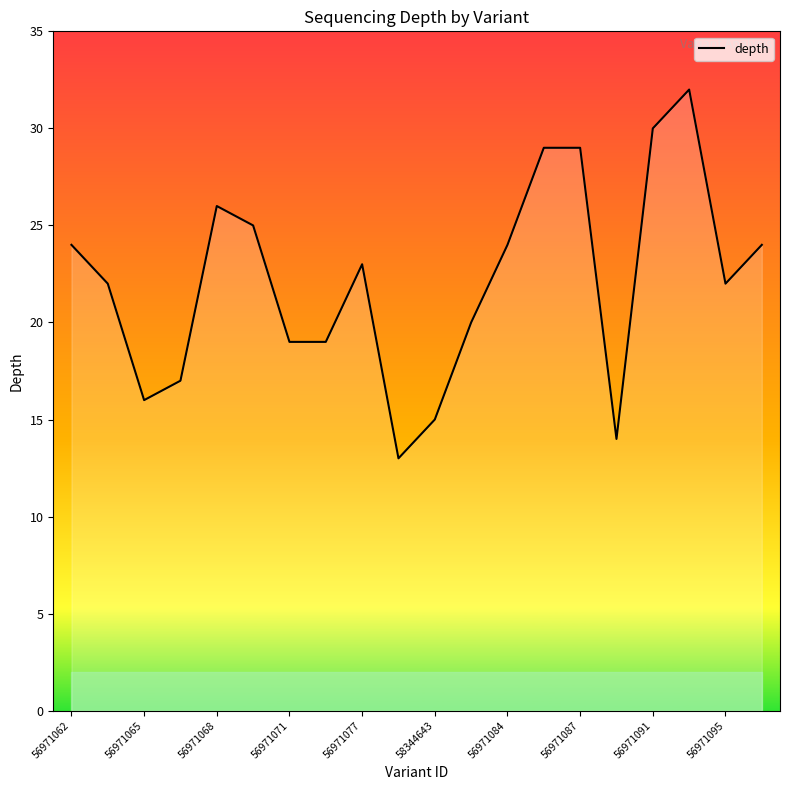

What is the maximum value shown in the chart?

32